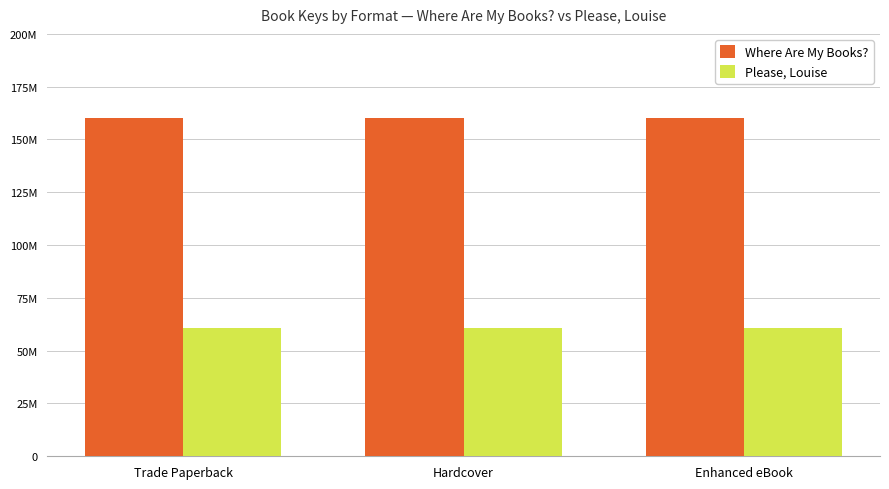

Which series has the largest total across all categories?

Where Are My Books?